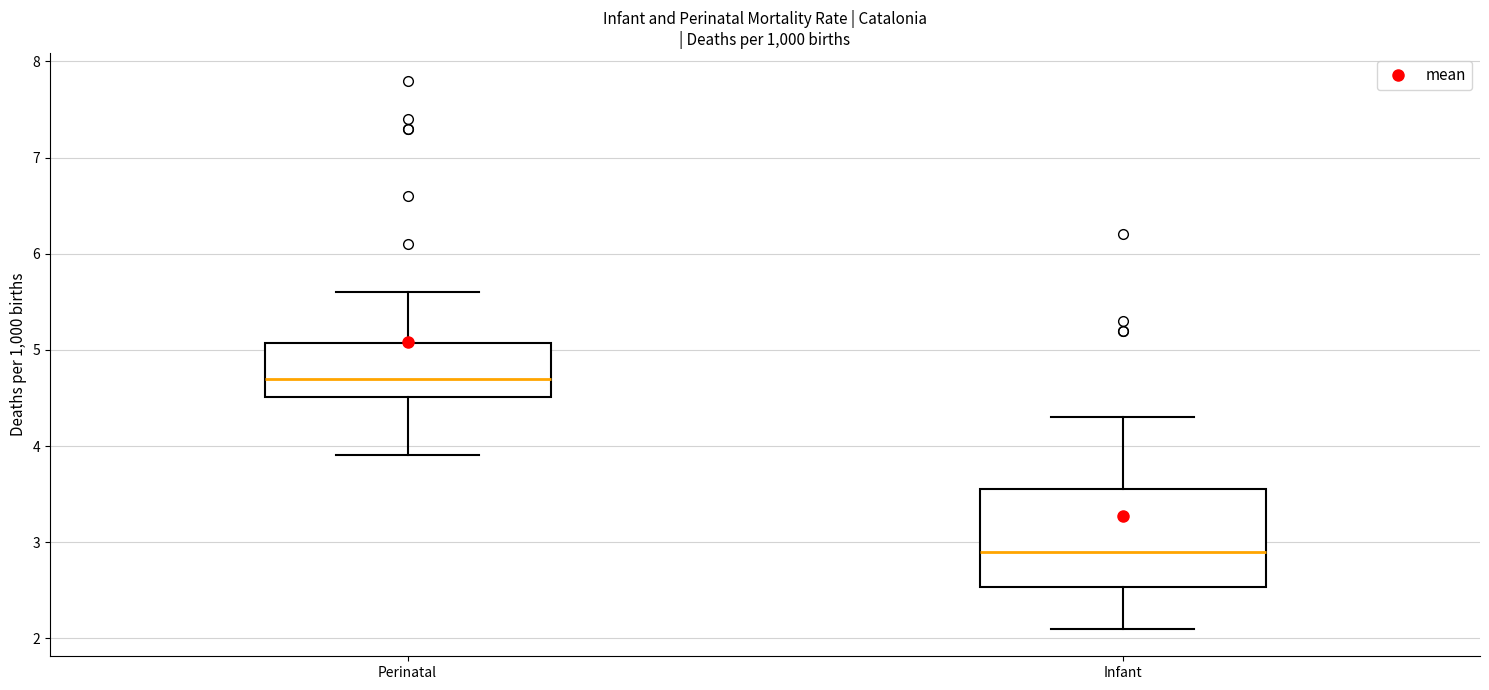

Where does the upper whisker of the box for Infant end on the y-axis? The values are not printed on the chart, so give them approximately, as read against the axis.

4.3